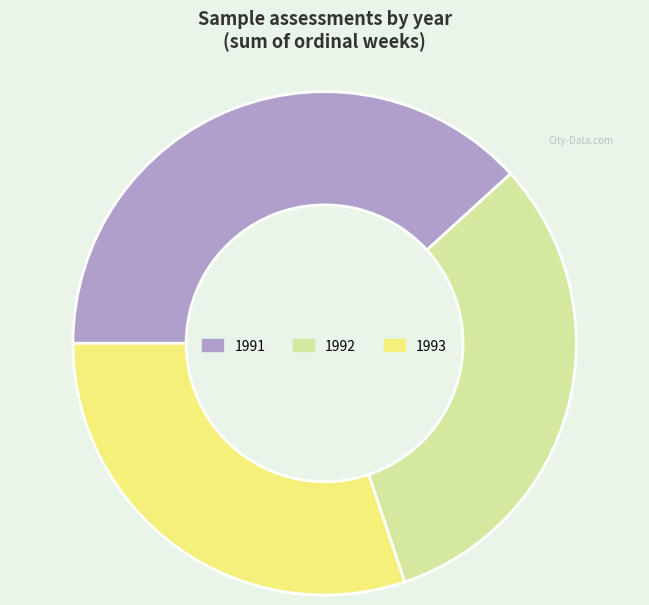

True or false: 1992 accounts for 32% of the total.

True